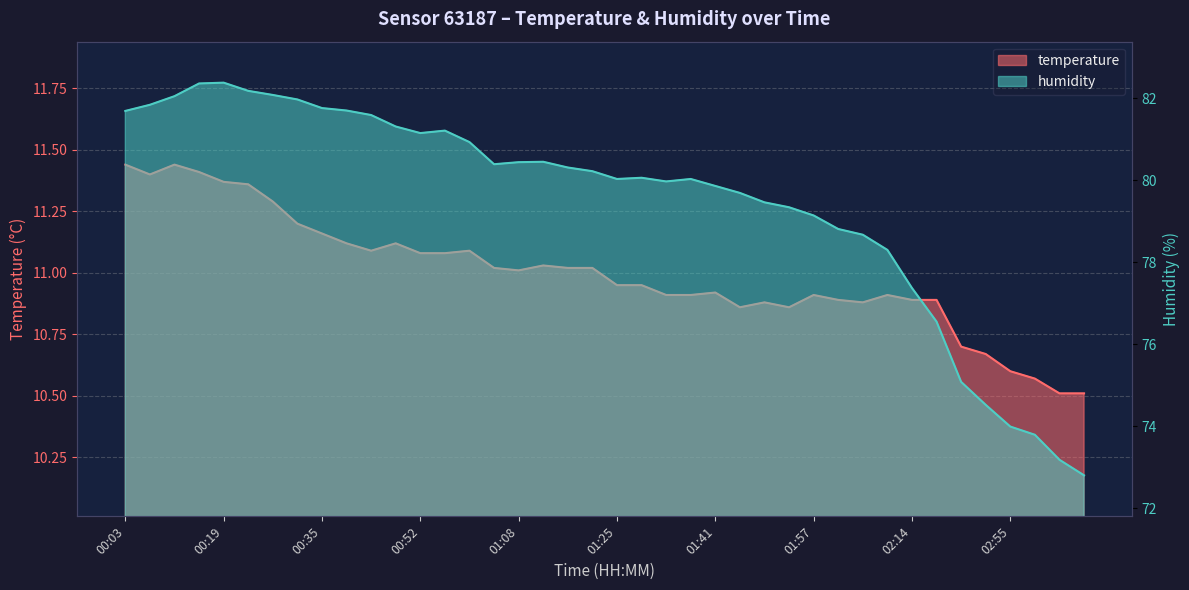

True or false: temperature and humidity intersect in this chart.

False